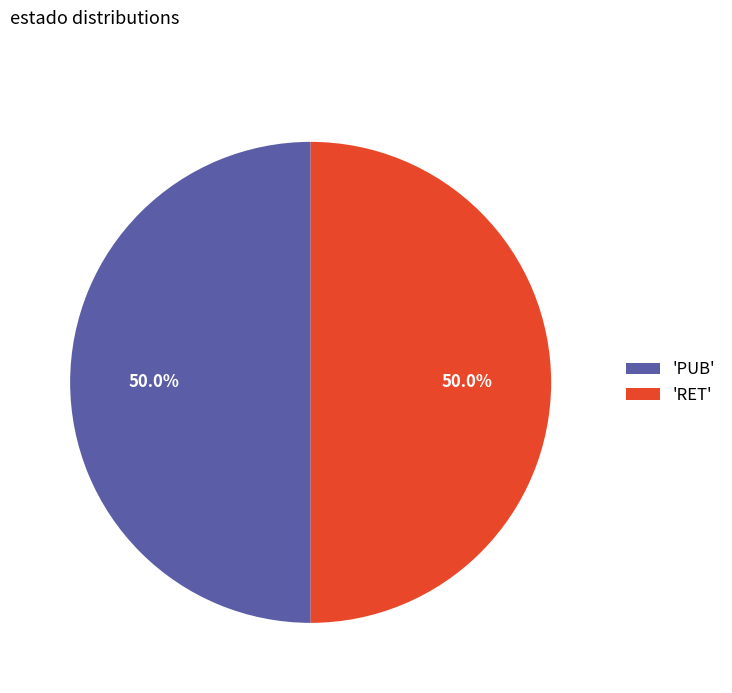

Combined, do 'RET' and 'PUB' account for over 50%?

Yes